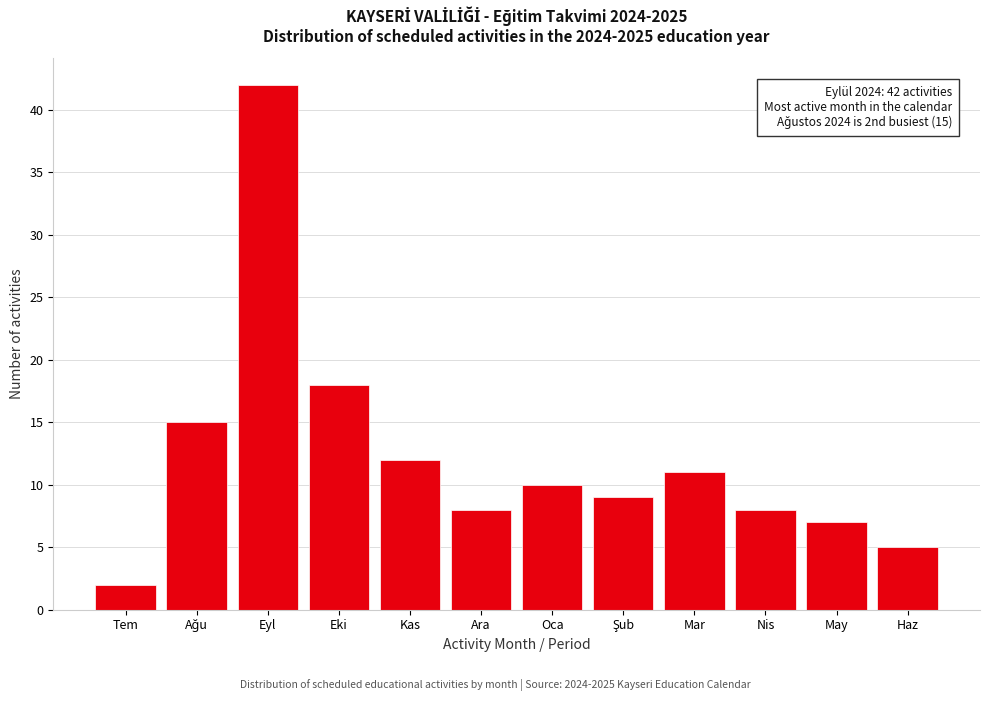

Reading left to right, transcribe all the data shown in this chart.

2	15	42	18	12	8	10	9	11	8	7	5